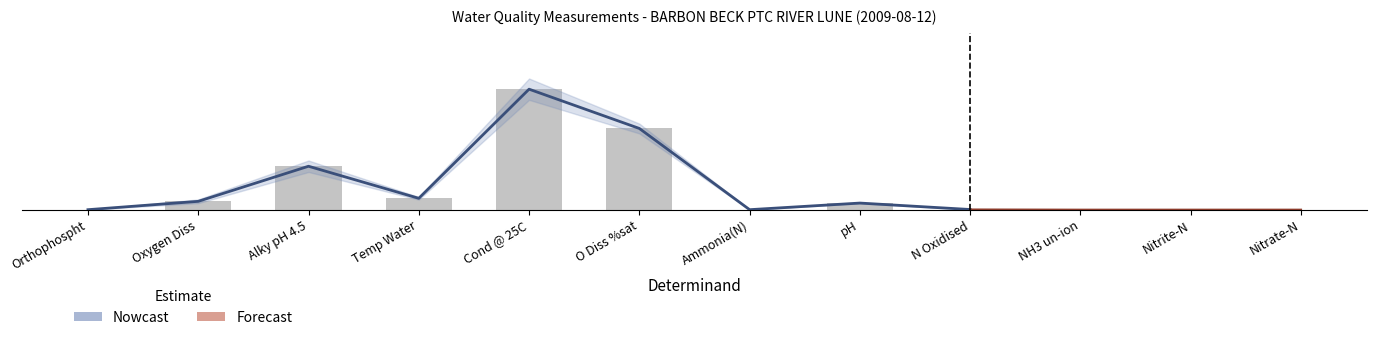

Is it true that the value at Nitrite-N is 0.0?

True